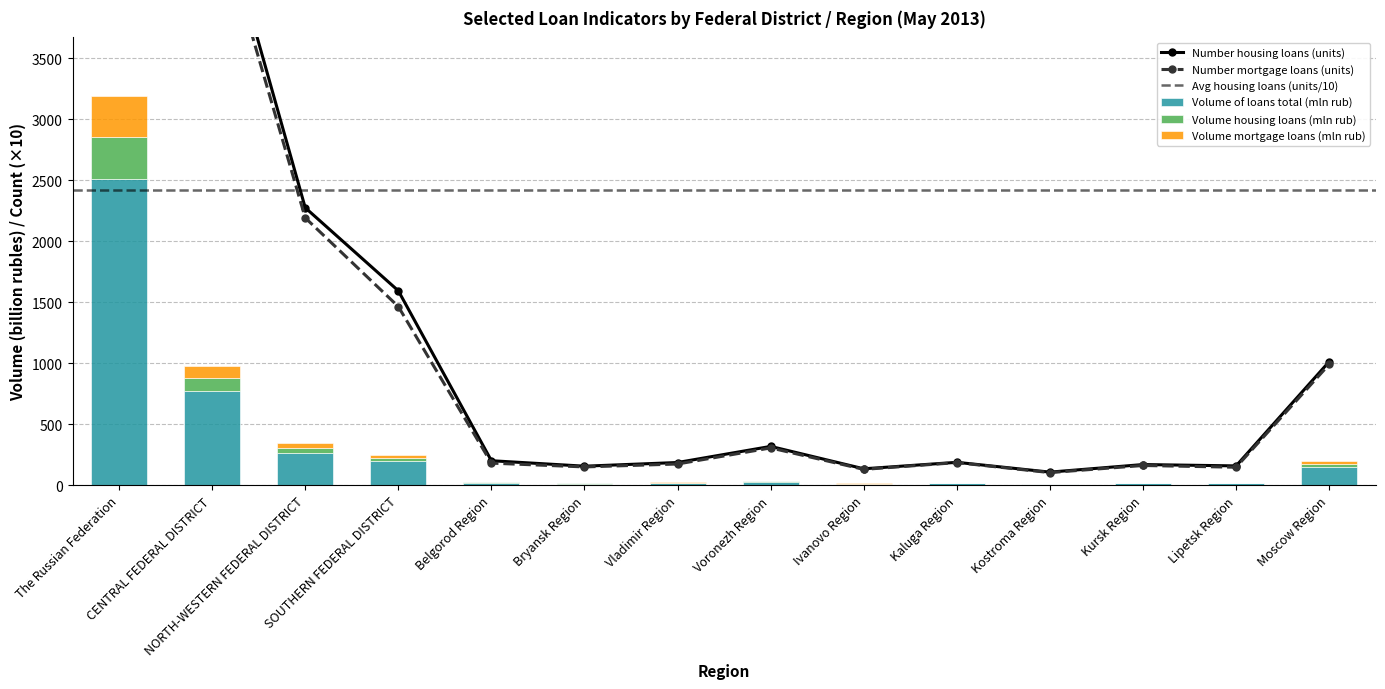

What is the sum of the Number mortgage loans (units) values at Kostroma Region and Ivanovo Region?

234.0